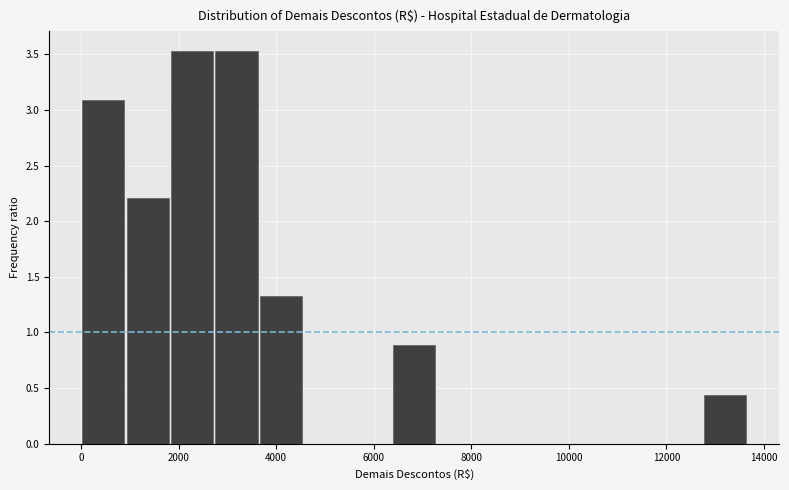

Reading left to right, list every bar in this chart as the range it spans on the x-axis followed by its height. Neither the bar edges nor the heights are printed on the chart, so give them approximately, as read against the axes.

0 to 1000: 3.10
1000 to 1800: 2.20
1800 to 2800: 3.55
2800 to 3600: 3.55
3600 to 4600: 1.30
4600 to 5400: 0
5400 to 6400: 0
6400 to 7200: 0.90
7200 to 8200: 0
8200 to 9200: 0
9200 to 10000: 0
10000 to 11000: 0
11000 to 11800: 0
11800 to 12800: 0
12800 to 13600: 0.45